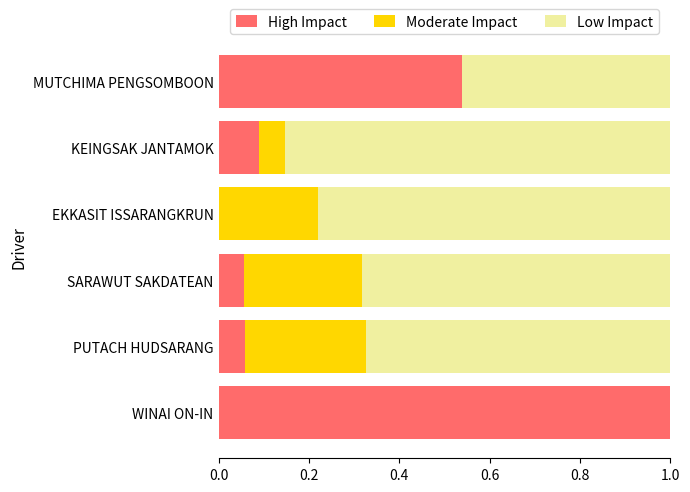

What is the total value across all series at KEINGSAK JANTAMOK?

1.0